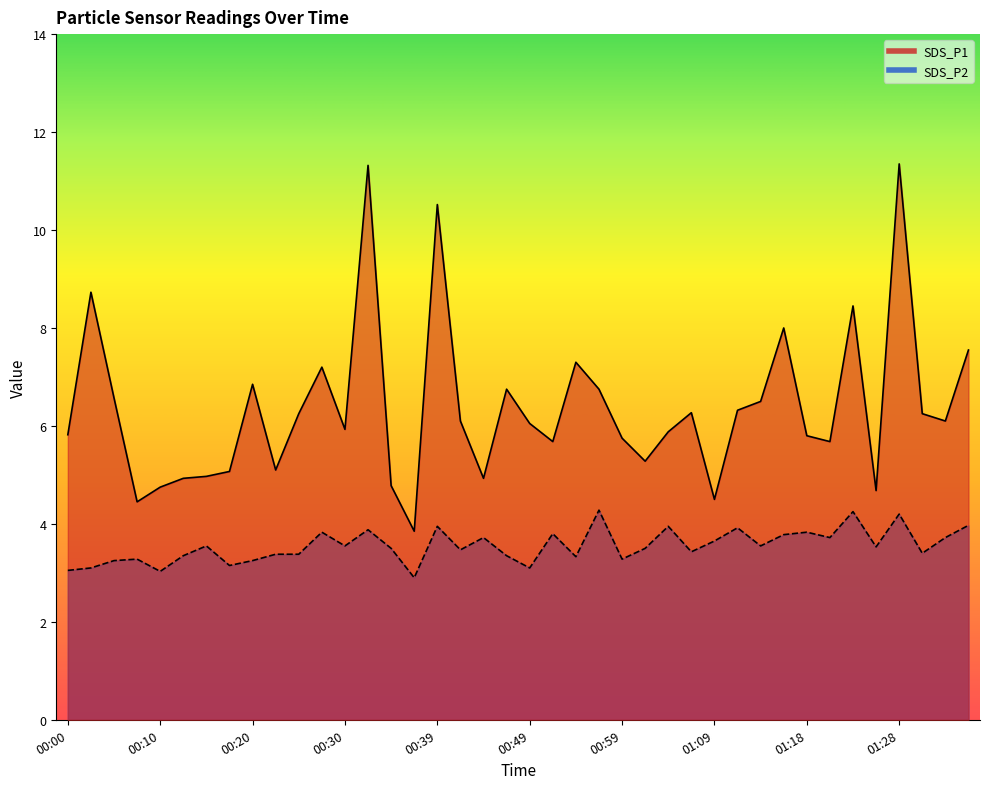

What are all the series names shown in the legend?

SDS_P1, SDS_P2